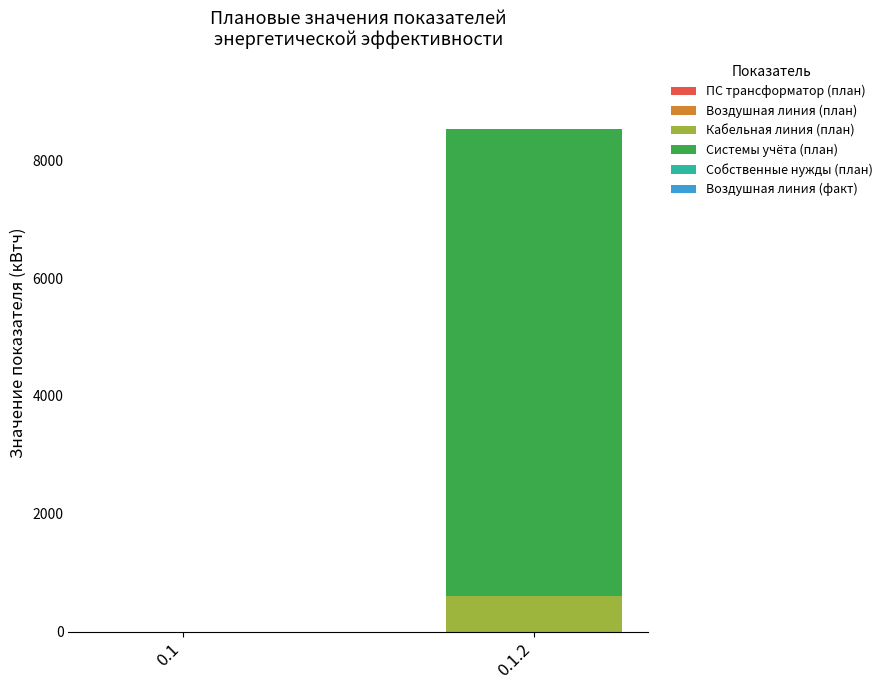

The value of Кабельная линия (план) at 0.1 is 357.5. True or false?

False